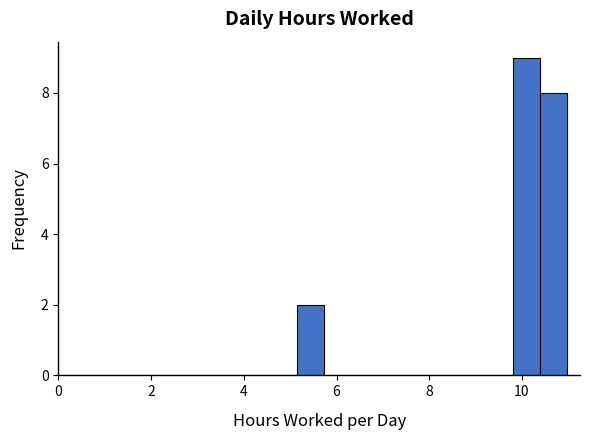

Read against the x-axis, roughly where is the centre of the tallest bar?

10.0